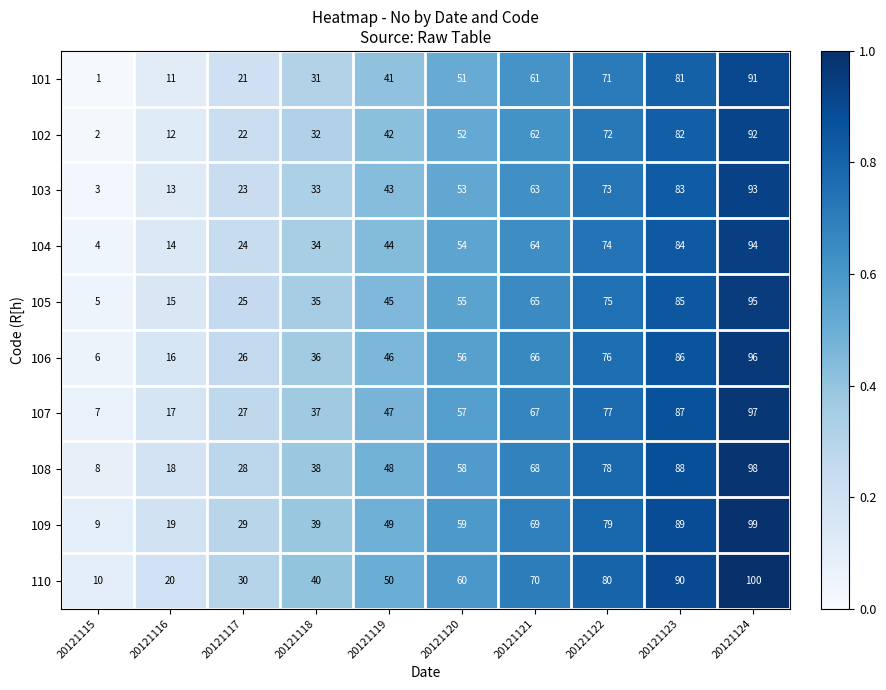

At 20121122, list the series in order from largest to smallest.

110, 109, 108, 107, 106, 105, 104, 103, 102, 101